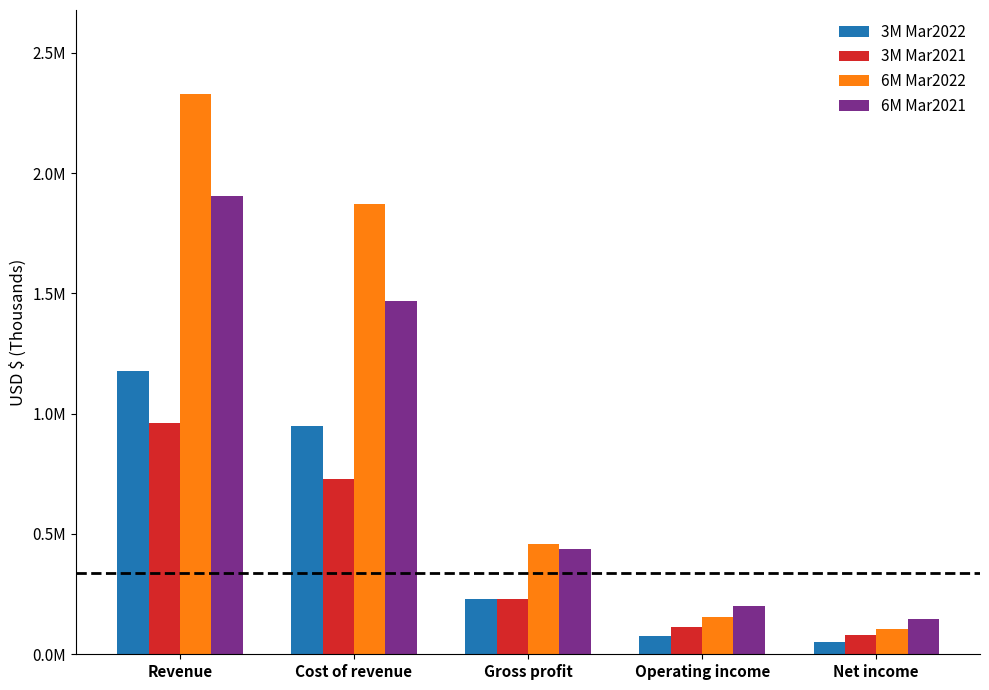

What is the difference between the maximum and minimum values in the 3M Mar2022 series?

1127230